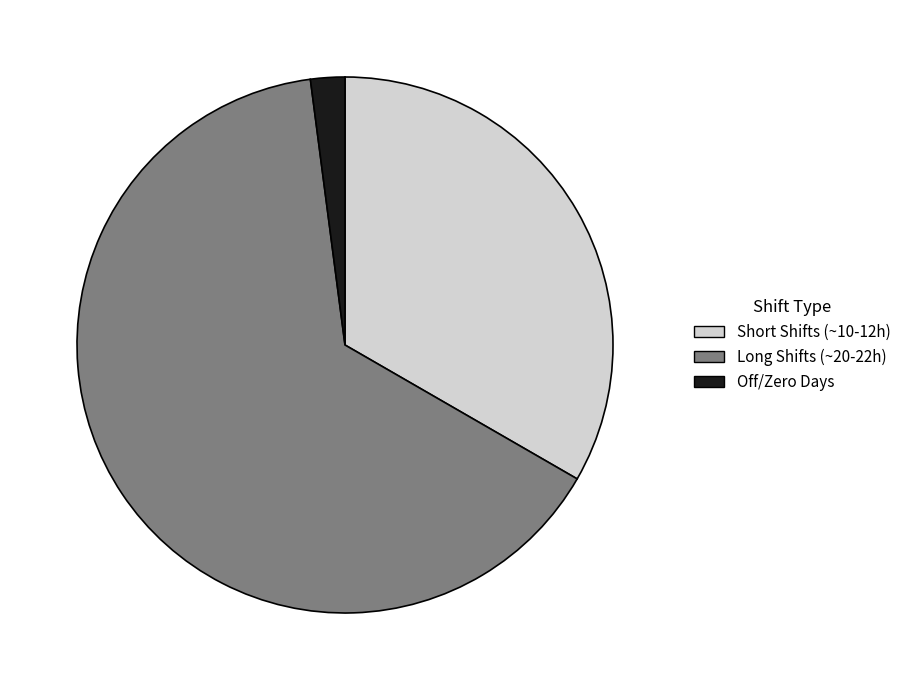

Is there any slice that represents more than half of the pie?

Yes